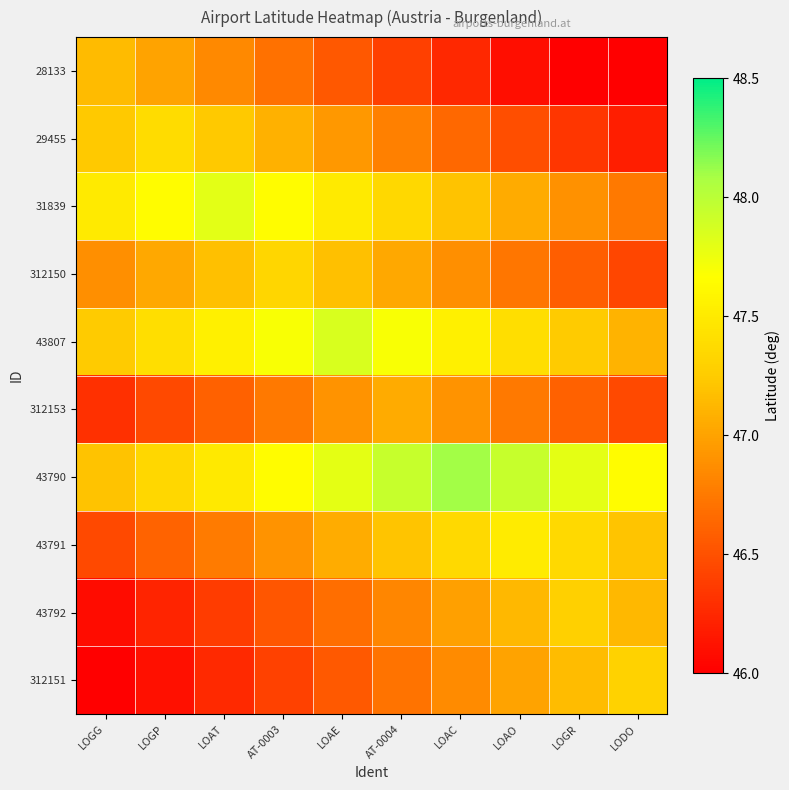

At LODO, list the series in order from largest to smallest.

43790, 312151, 43791, 43792, 43807, 31839, 312153, 312150, 29455, 28133